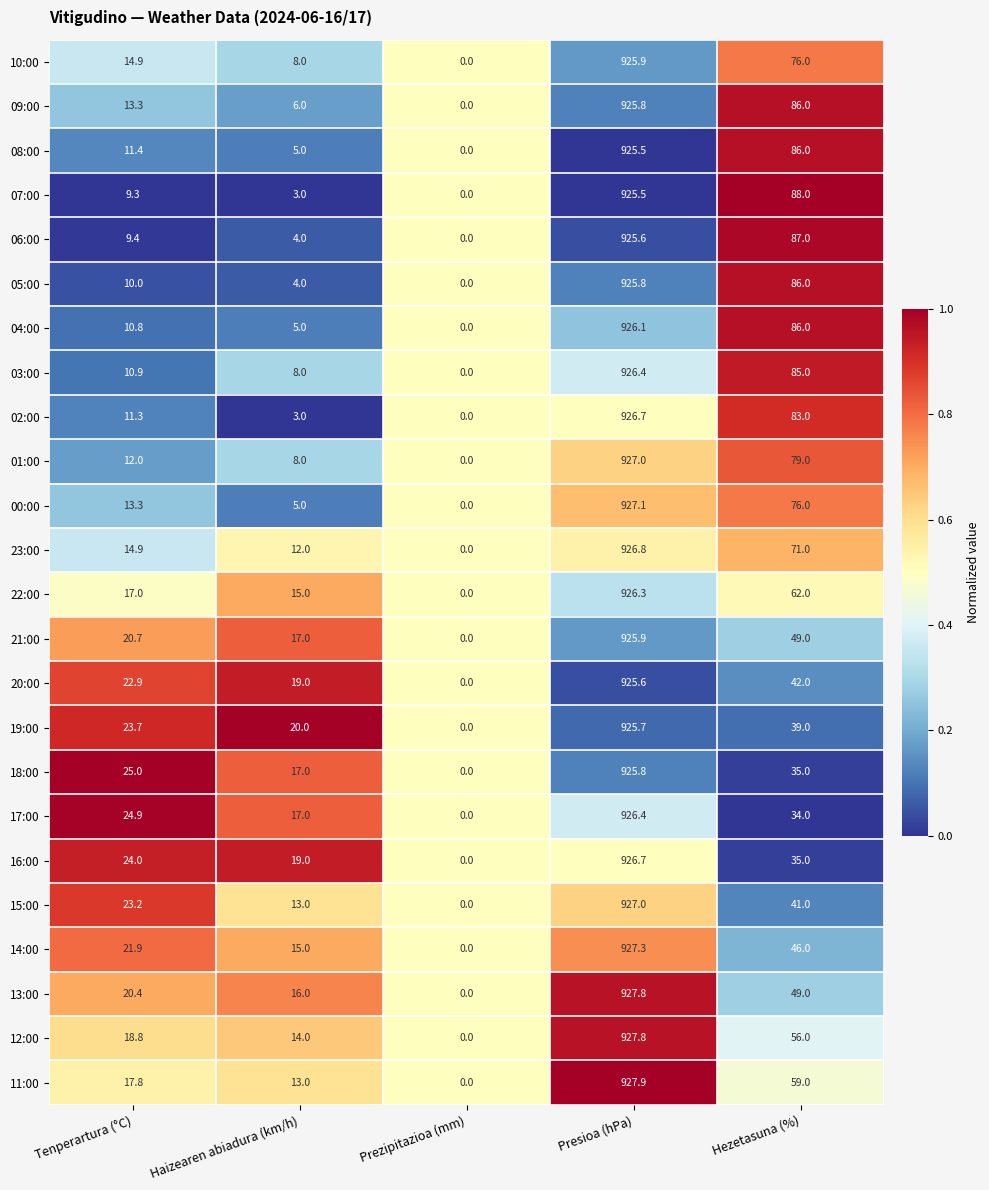

What is the total value across all series at Tenperartura (°C)?

401.8